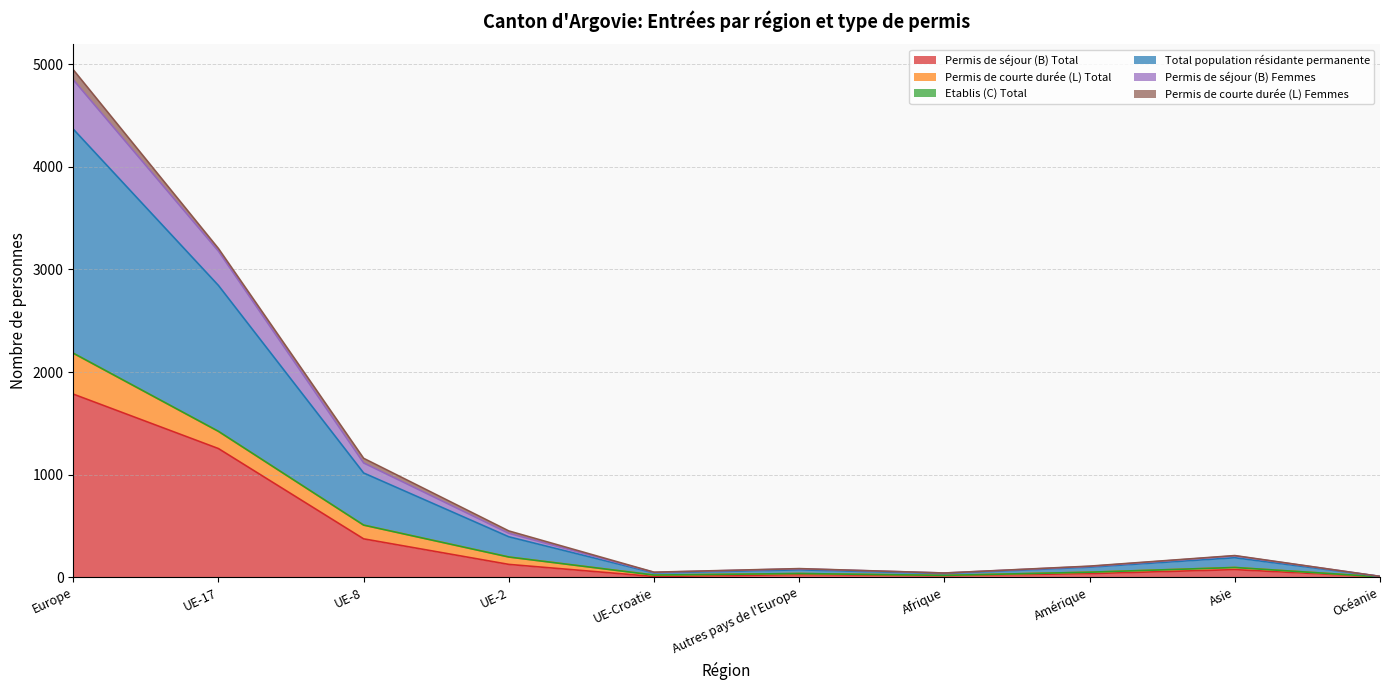

What is the label of the 5th point from the right?

Autres pays de l'Europe